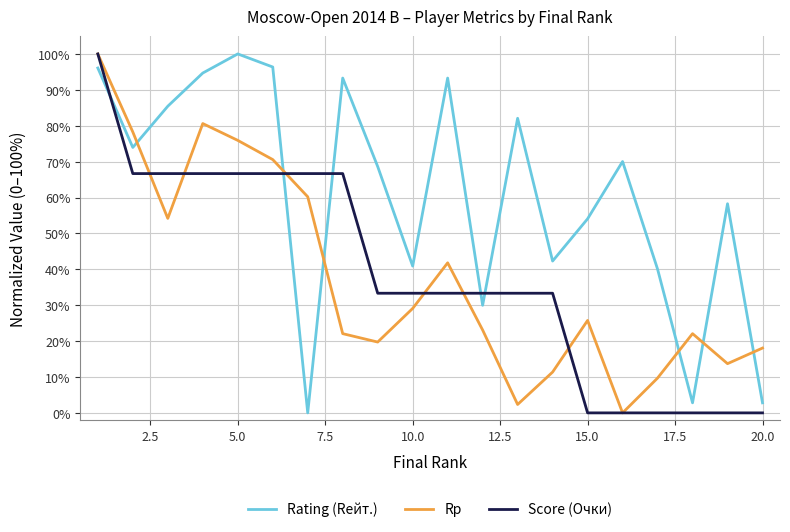

True or false: Rating (Rейт.) and Score (Очки) intersect in this chart.

True